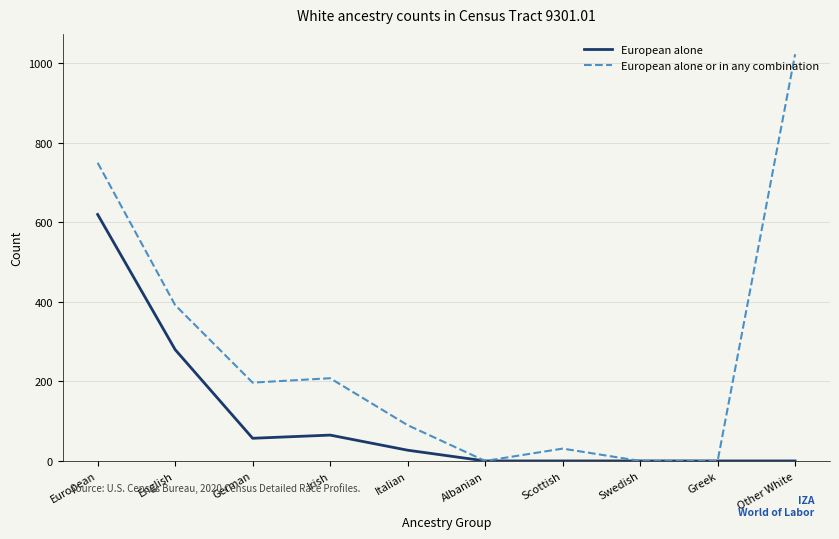

Rank the series by their average value, from lowest to highest.

European alone, European alone or in any combination